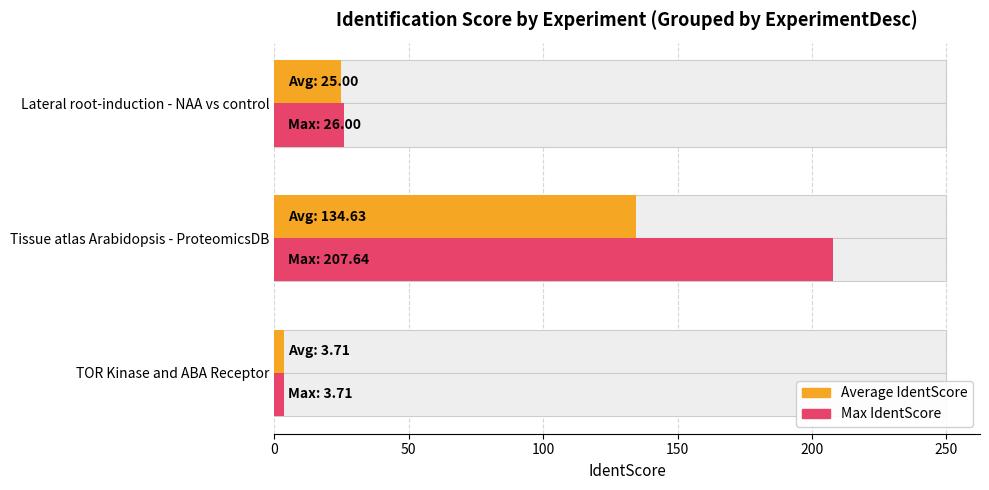

How many distinct data groups are displayed?

2